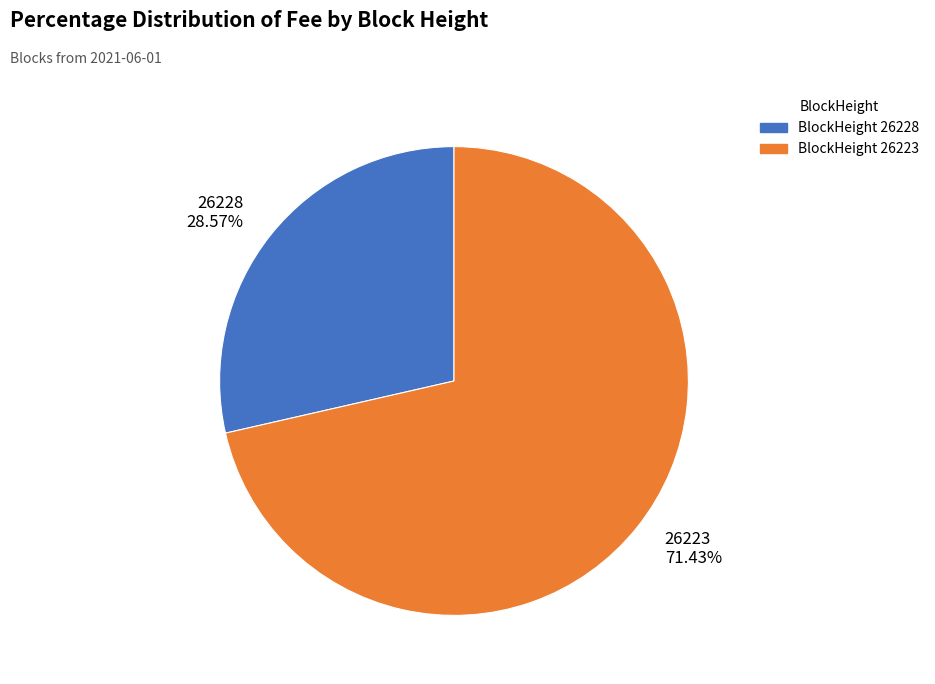

Which slice is the largest?

26223